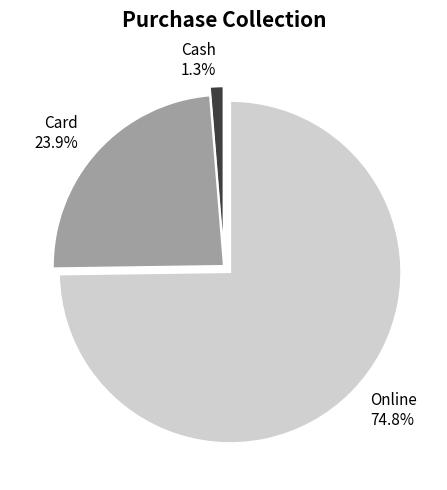

Which slice is the largest?

Online